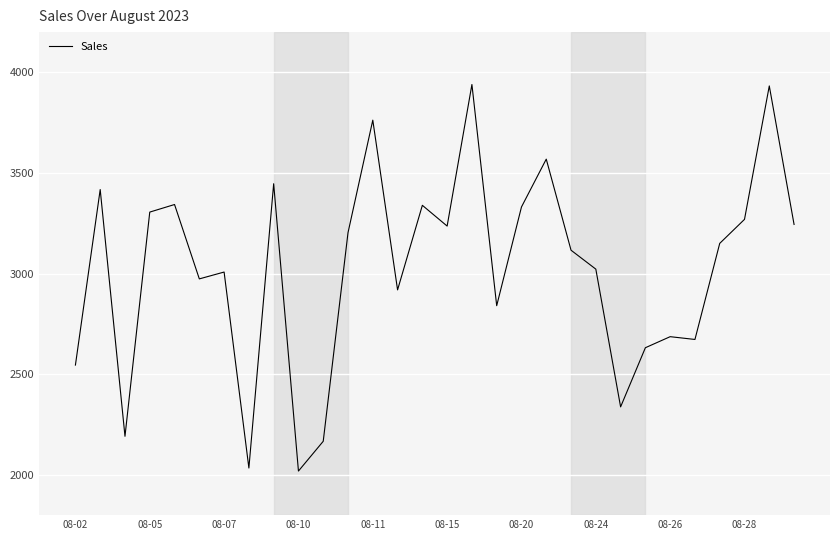

What is the difference between the maximum and minimum values?

1920.6